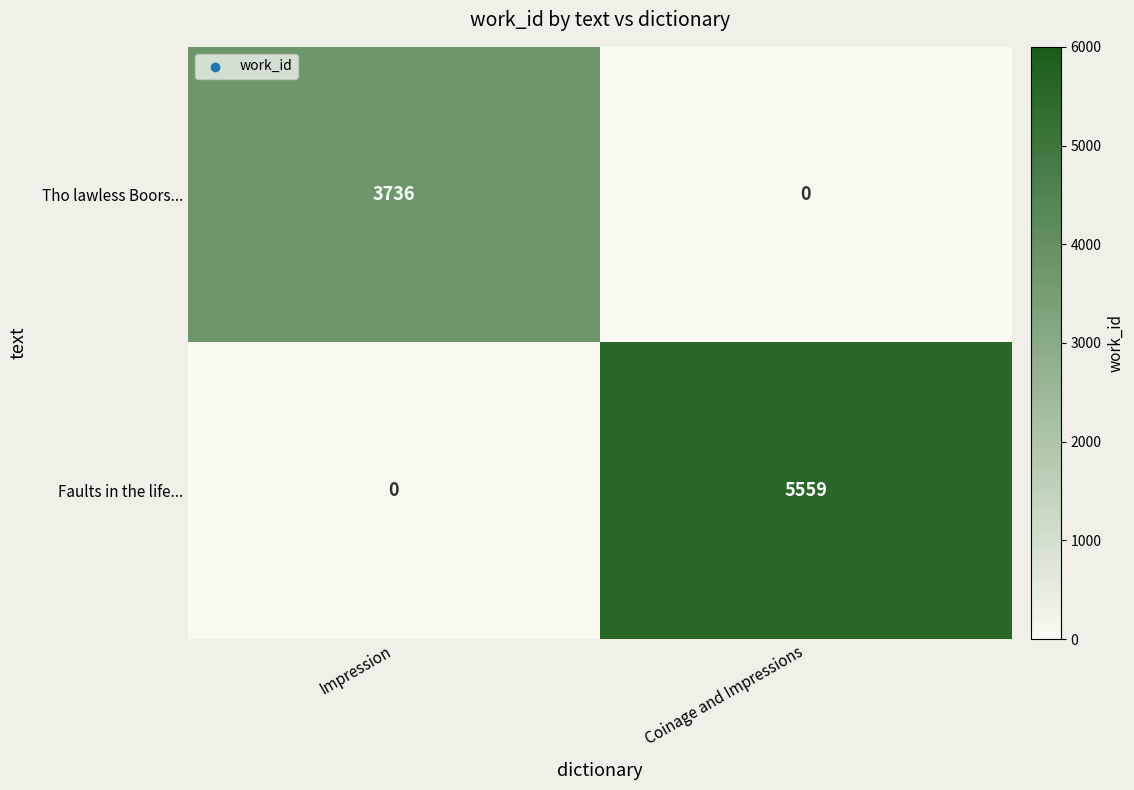

What is the total value across all series at Coinage and Impressions?

5559